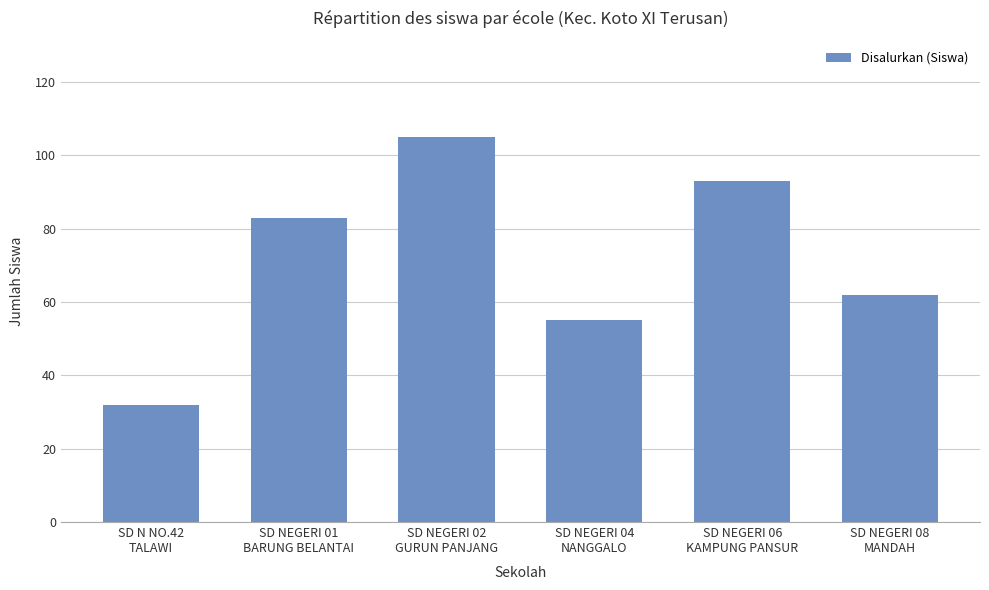

Rank the categories by value from highest to lowest.

SD NEGERI 02
GURUN PANJANG, SD NEGERI 06
KAMPUNG PANSUR, SD NEGERI 01
BARUNG BELANTAI, SD NEGERI 08
MANDAH, SD NEGERI 04
NANGGALO, SD N NO.42
TALAWI